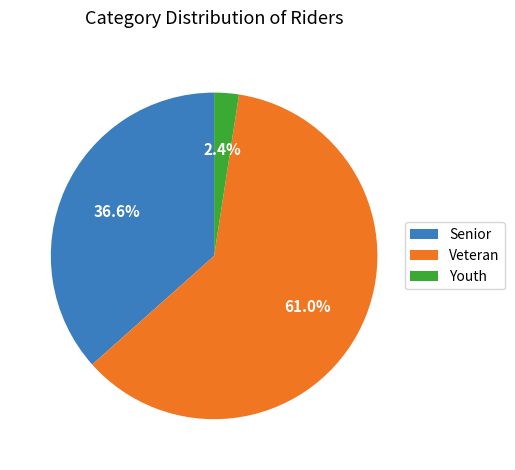

Rank the categories by value from lowest to highest.

Youth, Senior, Veteran